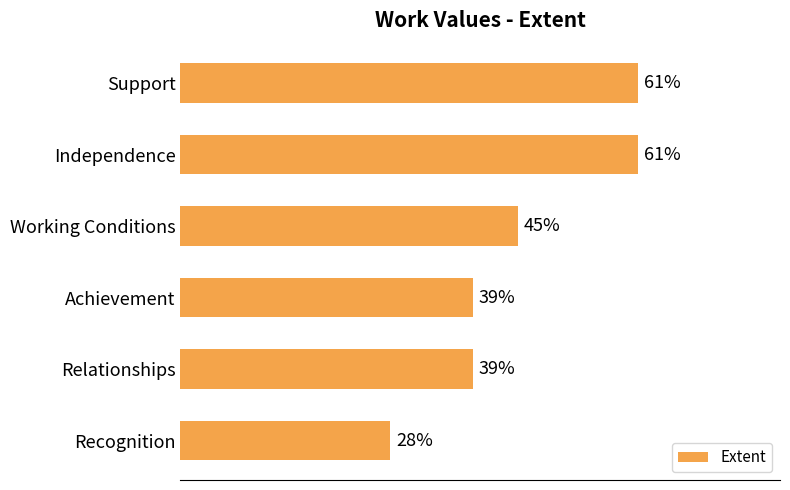

At which label is the value closest to 44?

Working Conditions